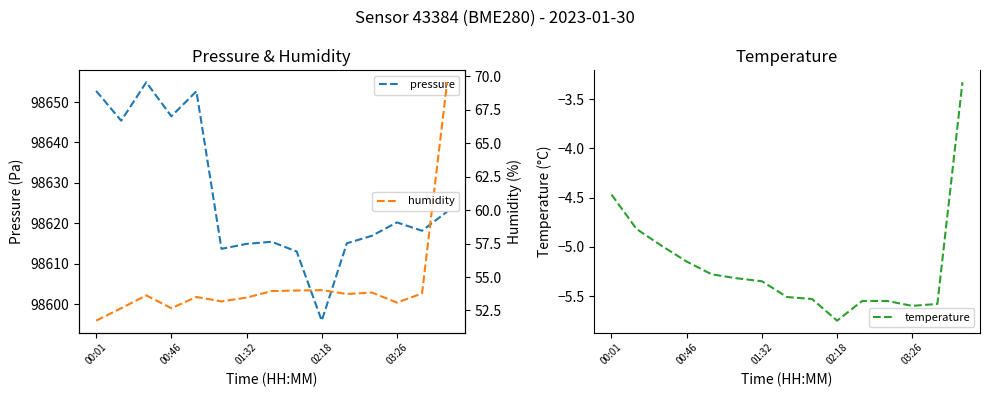

What is the lowest value of the pressure series?

98596.0